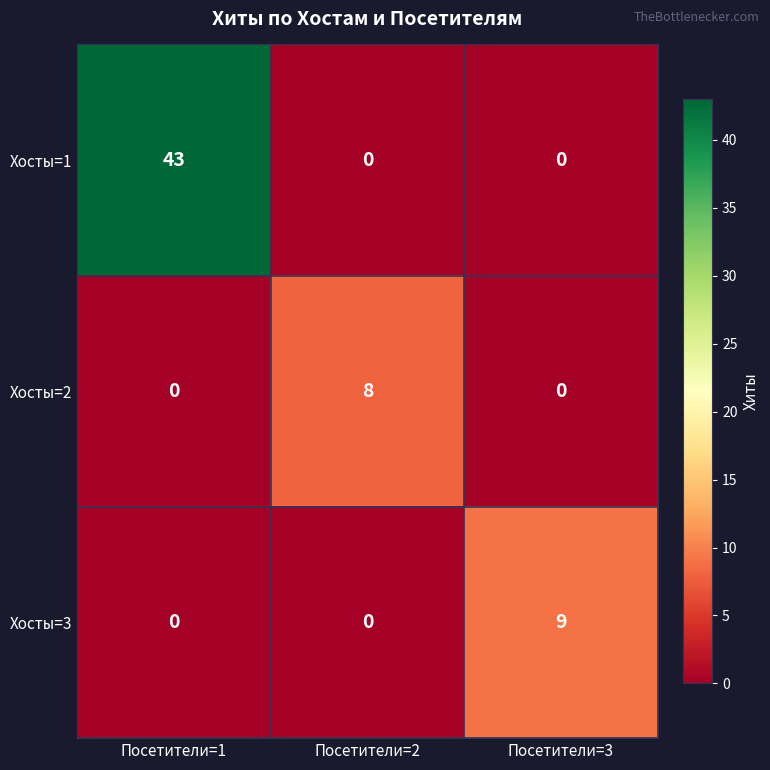

Which series has the largest range (max minus min)?

Хосты=1